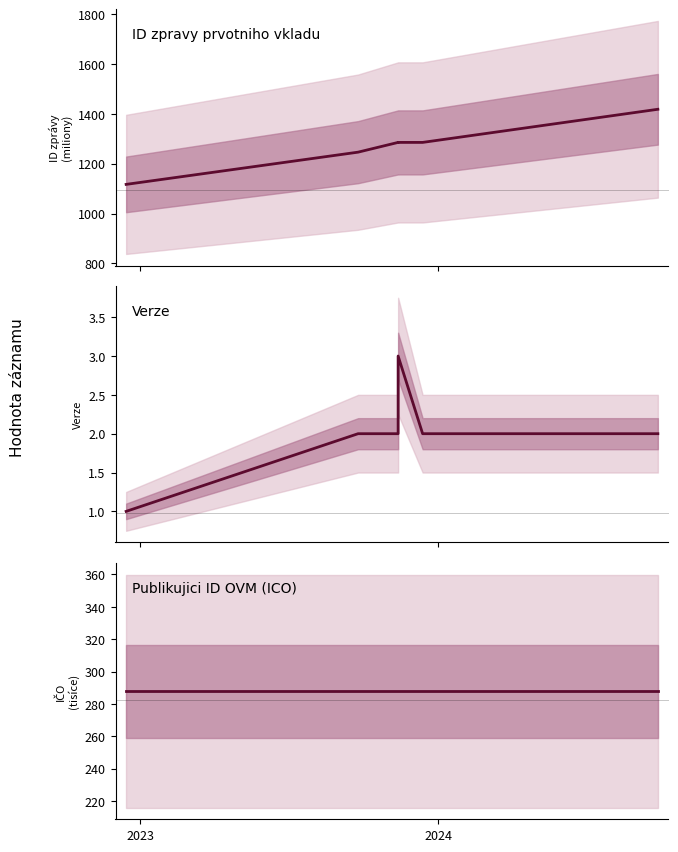

What are all the series names shown in the legend?

ID zpravy prvotniho vkladu, Verze, Publikujici ID OVM (ICO)